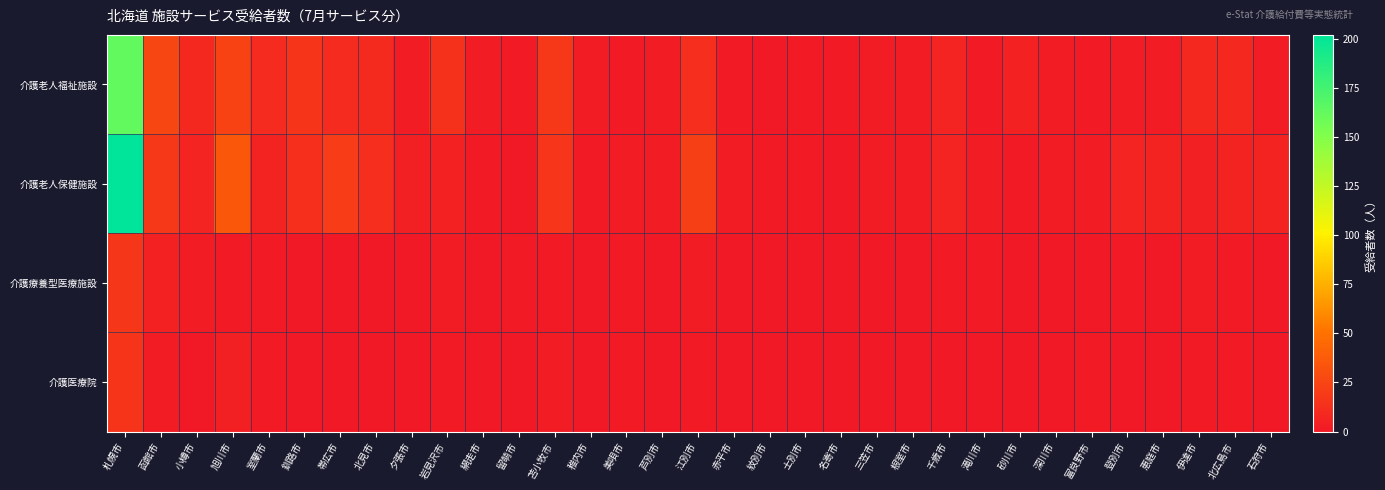

Reading left to right, what are all the values shown in this chart?

介護老人福祉施設: 札幌市=163	函館市=26	小樽市=9	旭川市=23	室蘭市=11	釧路市=15	帯広市=11	北見市=10	夕張市=2	岩見沢市=14	網走市=2	留萌市=1	苫小牧市=18	稚内市=2	美唄市=1	芦別市=2	江別市=12	赤平市=1	紋別市=0	士別市=1	名寄市=1	三笠市=2	根室市=2	千歳市=7	滝川市=1	砂川市=5	深川市=3	富良野市=1	登別市=3	恵庭市=2	伊達市=9	北広島市=9	石狩市=2
介護老人保健施設: 札幌市=202	函館市=18	小樽市=7	旭川市=35	室蘭市=6	釧路市=13	帯広市=20	北見市=12	夕張市=4	岩見沢市=5	網走市=1	留萌市=0	苫小牧市=16	稚内市=1	美唄市=2	芦別市=2	江別市=22	赤平市=2	紋別市=1	士別市=1	名寄市=0	三笠市=2	根室市=2	千歳市=7	滝川市=3	砂川市=1	深川市=2	富良野市=2	登別市=7	恵庭市=6	伊達市=4	北広島市=6	石狩市=6
介護療養型医療施設: 札幌市=17	函館市=5	小樽市=2	旭川市=1	室蘭市=1	釧路市=0	帯広市=0	北見市=0	夕張市=0	岩見沢市=2	網走市=0	留萌市=1	苫小牧市=1	稚内市=0	美唄市=1	芦別市=0	江別市=2	赤平市=0	紋別市=0	士別市=0	名寄市=0	三笠市=0	根室市=0	千歳市=1	滝川市=1	砂川市=0	深川市=0	富良野市=0	登別市=1	恵庭市=0	伊達市=3	北広島市=1	石狩市=0
介護医療院: 札幌市=15	函館市=2	小樽市=0	旭川市=4	室蘭市=1	釧路市=0	帯広市=0	北見市=0	夕張市=0	岩見沢市=1	網走市=0	留萌市=0	苫小牧市=3	稚内市=0	美唄市=1	芦別市=0	江別市=1	赤平市=0	紋別市=0	士別市=0	名寄市=0	三笠市=0	根室市=0	千歳市=0	滝川市=0	砂川市=0	深川市=0	富良野市=1	登別市=0	恵庭市=0	伊達市=1	北広島市=1	石狩市=0